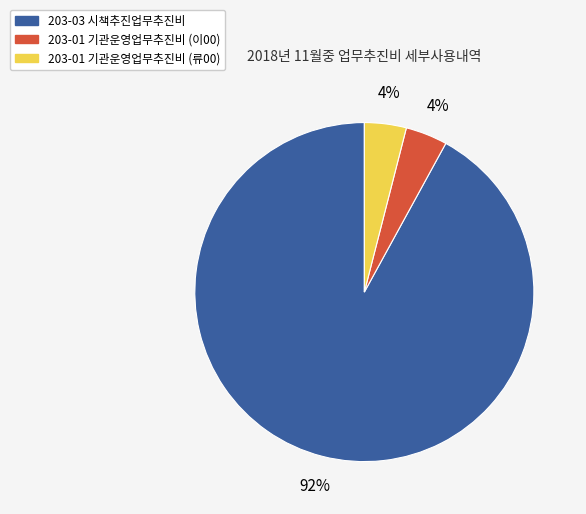

How many segments does this pie chart have?

3